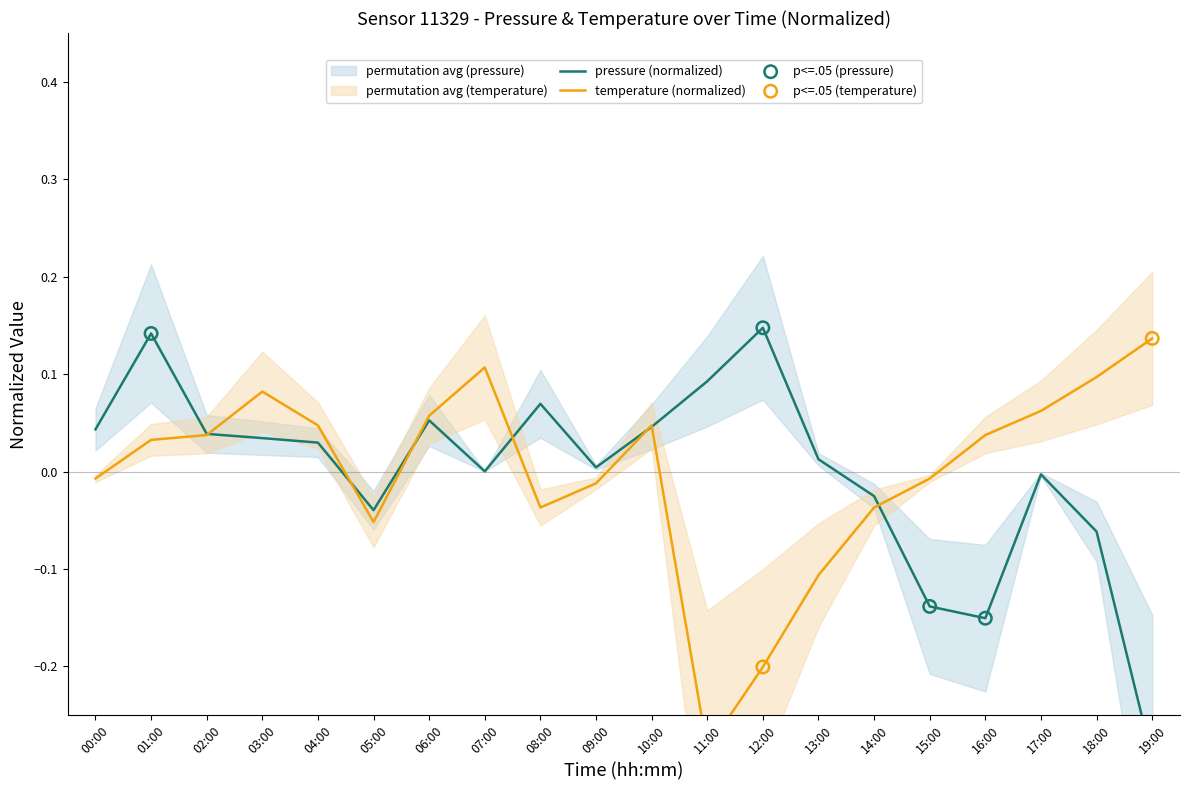

What are all the series names shown in the legend?

pressure, temperature